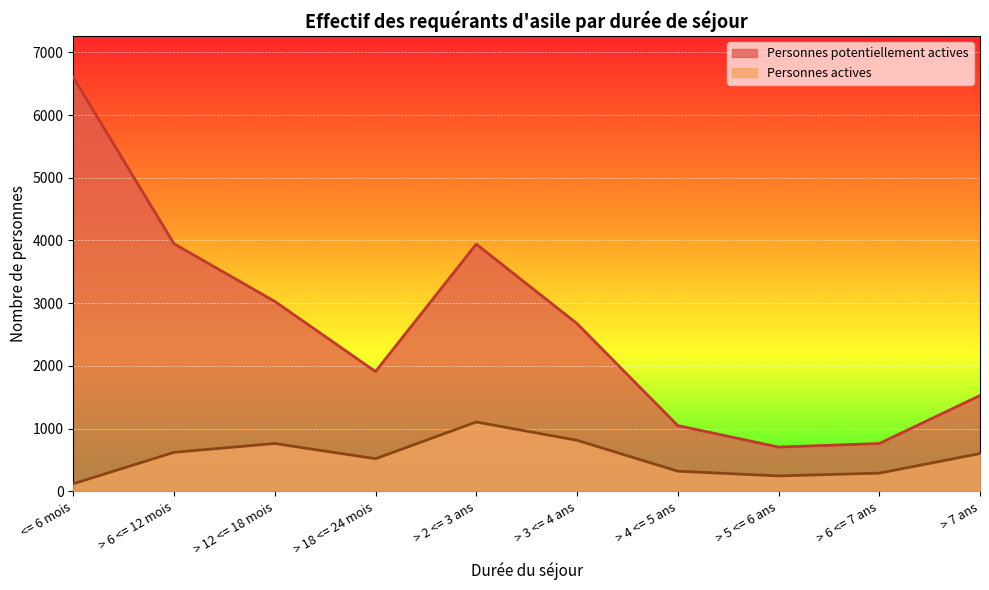

True or false: Personnes potentiellement actives has more than 1 points higher than both neighbors.

False